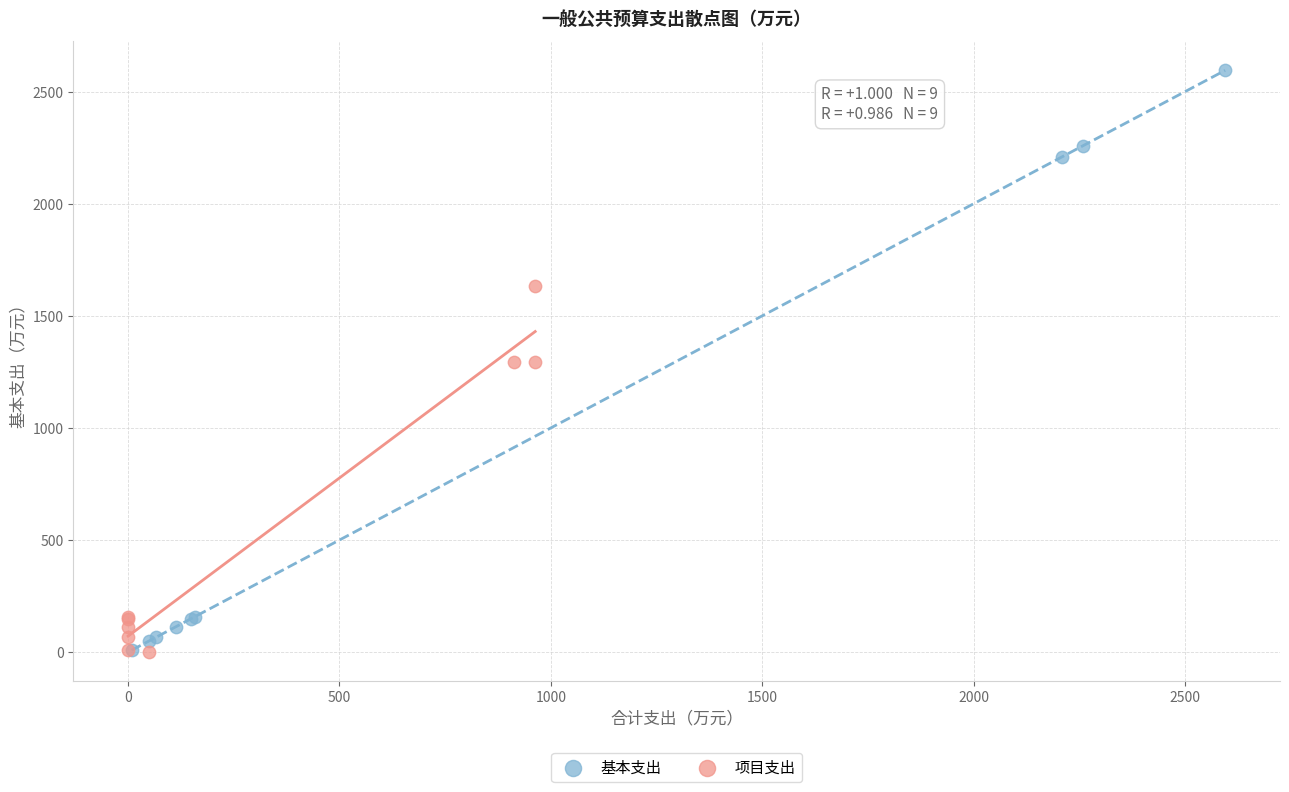

Which series reaches the maximum Y coordinate?

基本支出